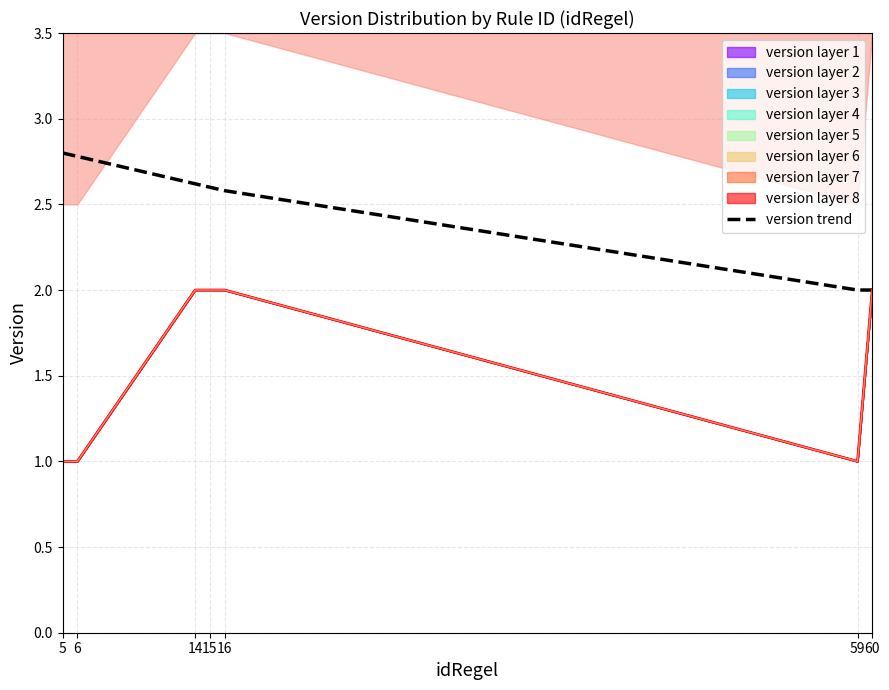

Count the values in the range 2 to 3.

7